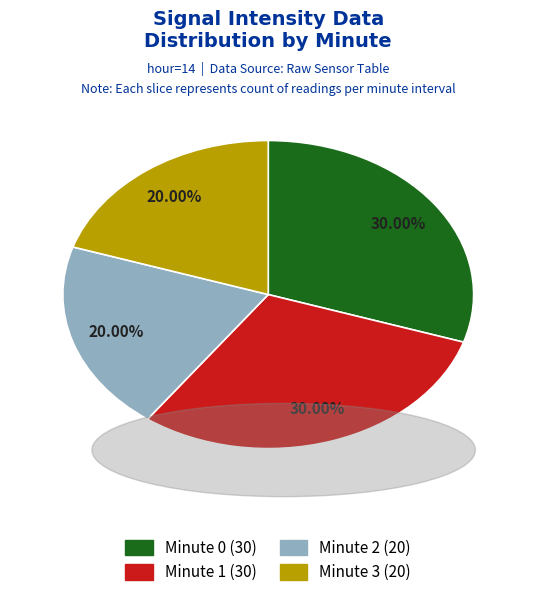

Does any single category account for the majority?

No